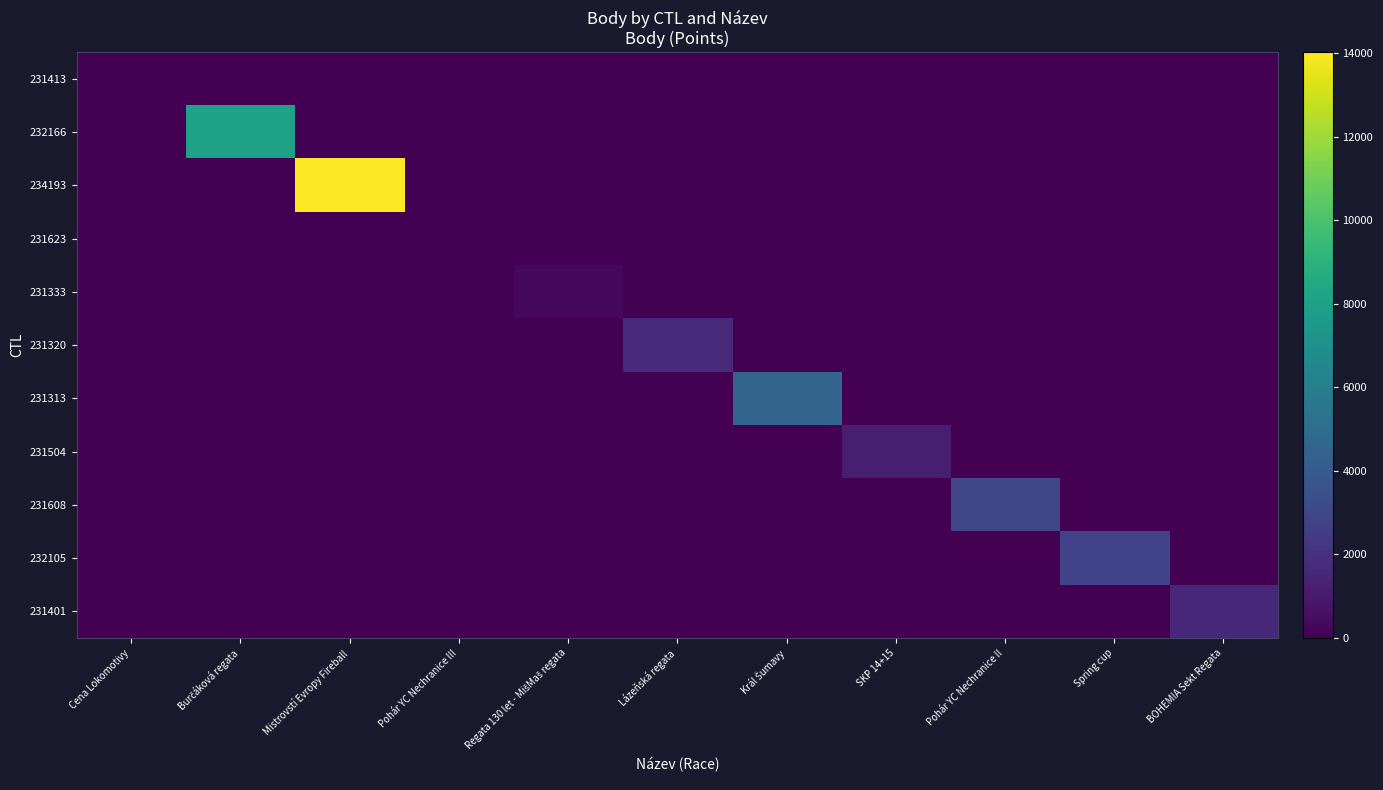

Which has a higher value, Cena Lokomotivy or Pohár YC Nechranice III?

Cena Lokomotivy